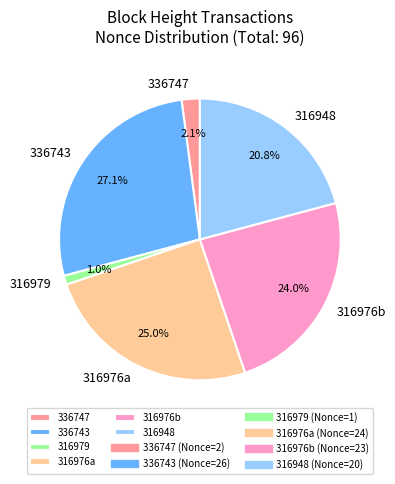

Which has a higher value, 336743 or 316976a?

336743